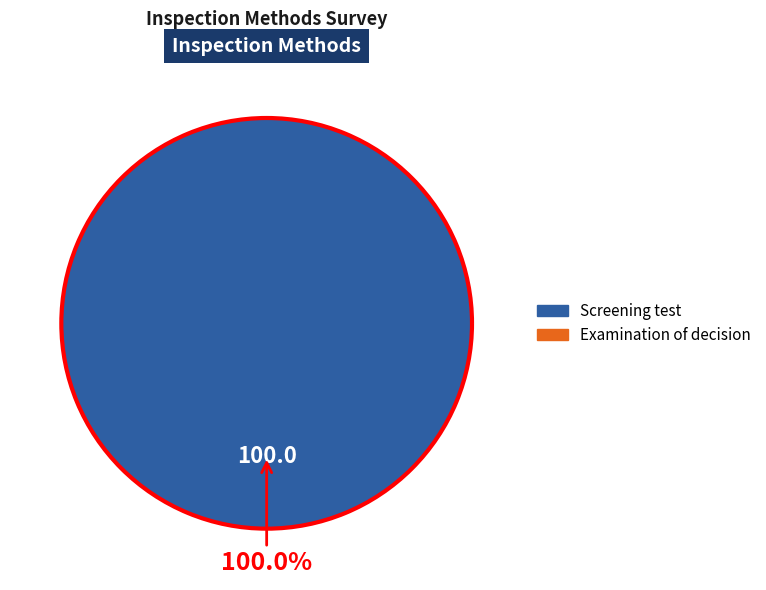

Is there any slice that represents more than half of the pie?

Yes